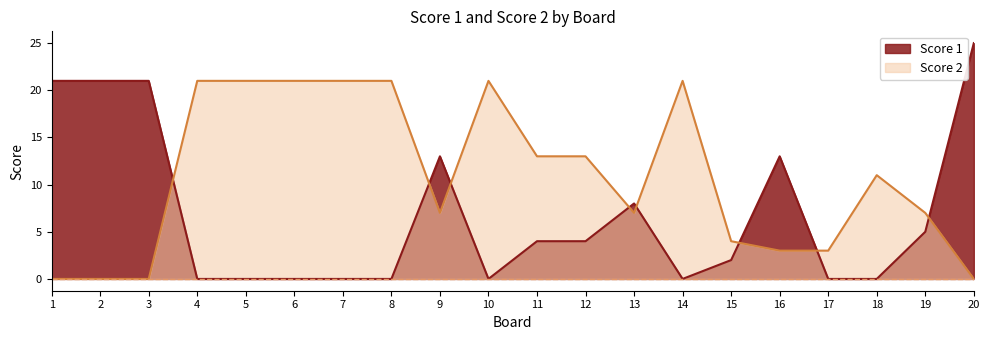

Does the chart display data point markers on the line(s)?

No